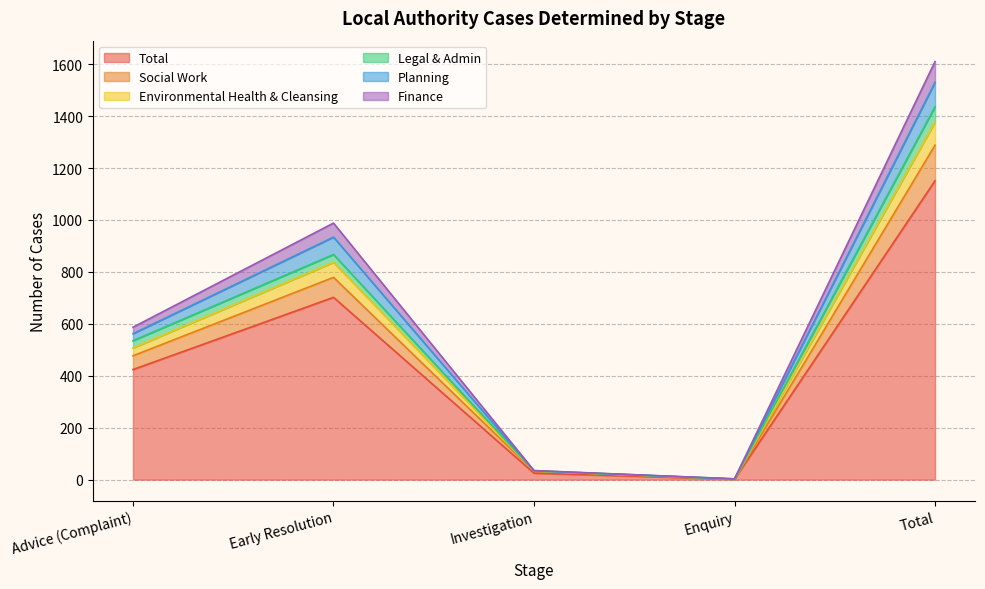

Which label corresponds to the largest value in the chart?

Total